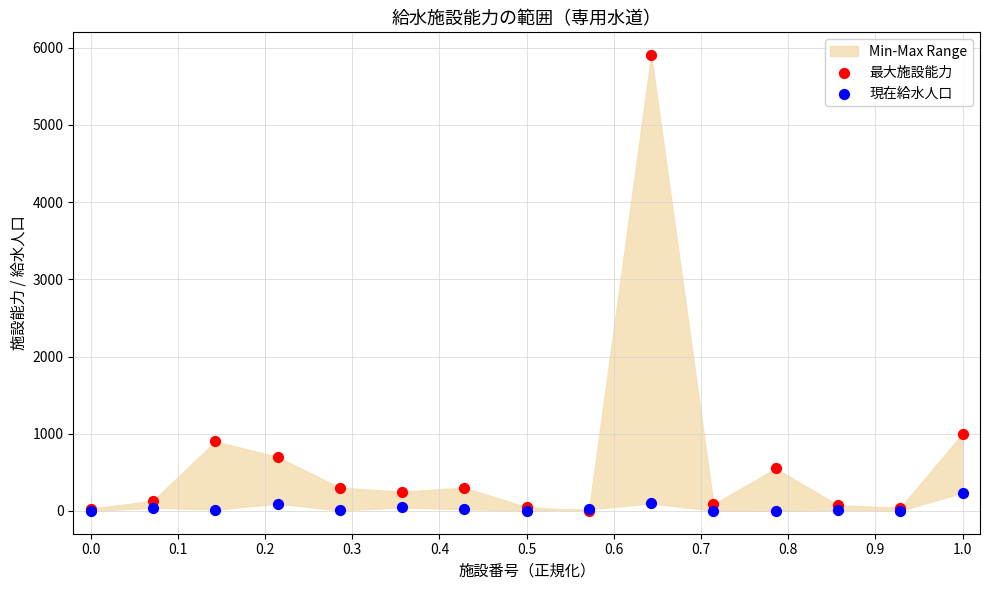

Across all series, what Y value is closest to 2952?

1000